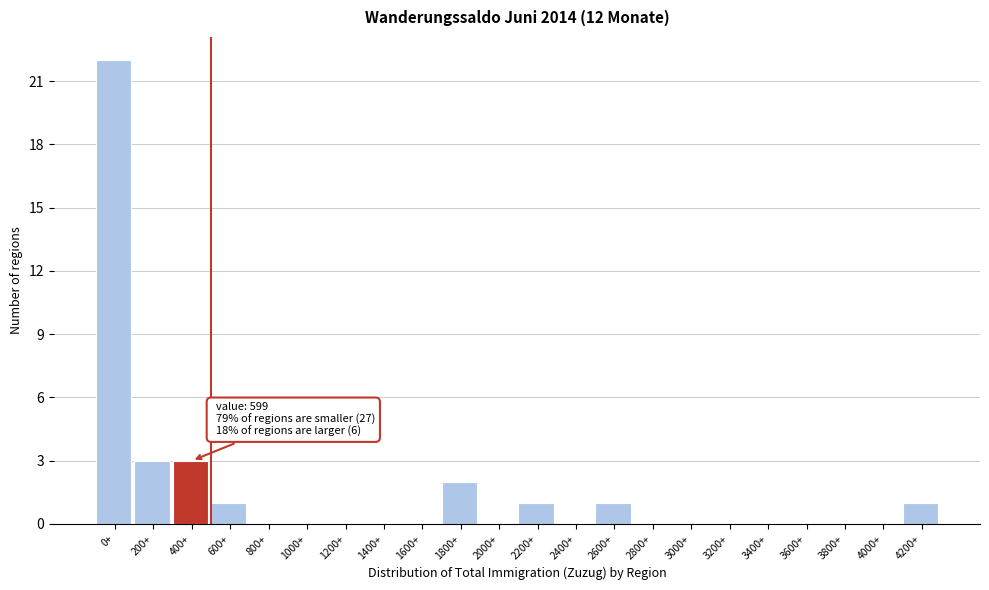

Reading left to right, extract all data points from this chart.

0+=22	200+=3	400+=3	600+=1	800+=0	1000+=0	1200+=0	1400+=0	1600+=0	1800+=2	2000+=0	2200+=1	2400+=0	2600+=1	2800+=0	3000+=0	3200+=0	3400+=0	3600+=0	3800+=0	4000+=0	4200+=1